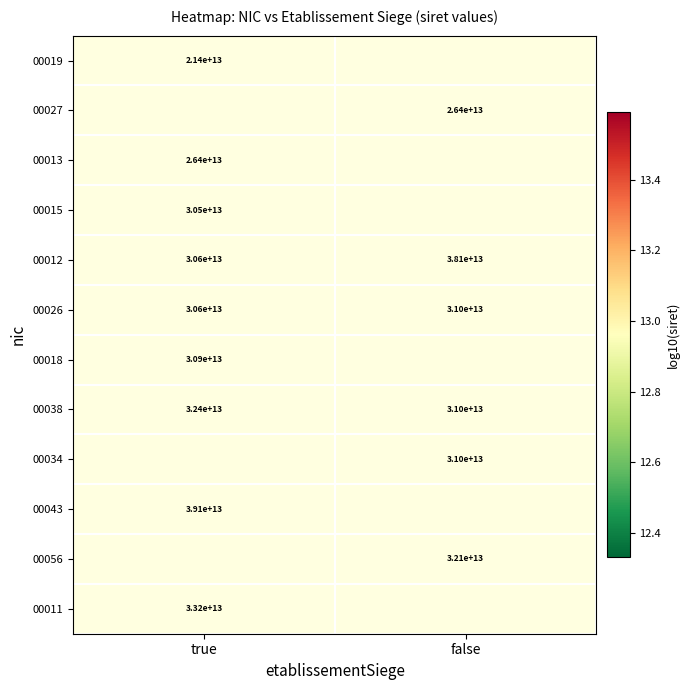

Which category has the highest value in the 00026 series?

false